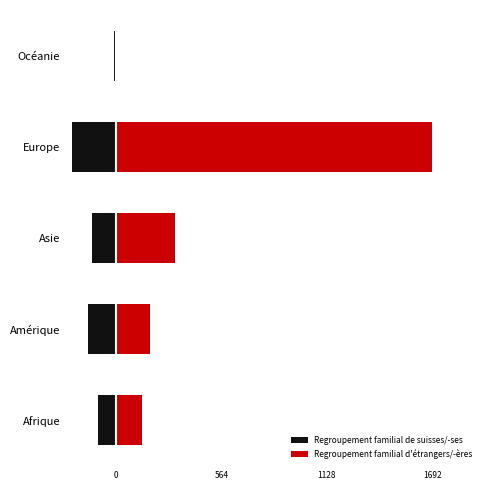

True or false: Regroupement familial d'étrangers/-ères has a value of 246 at Amérique.

False